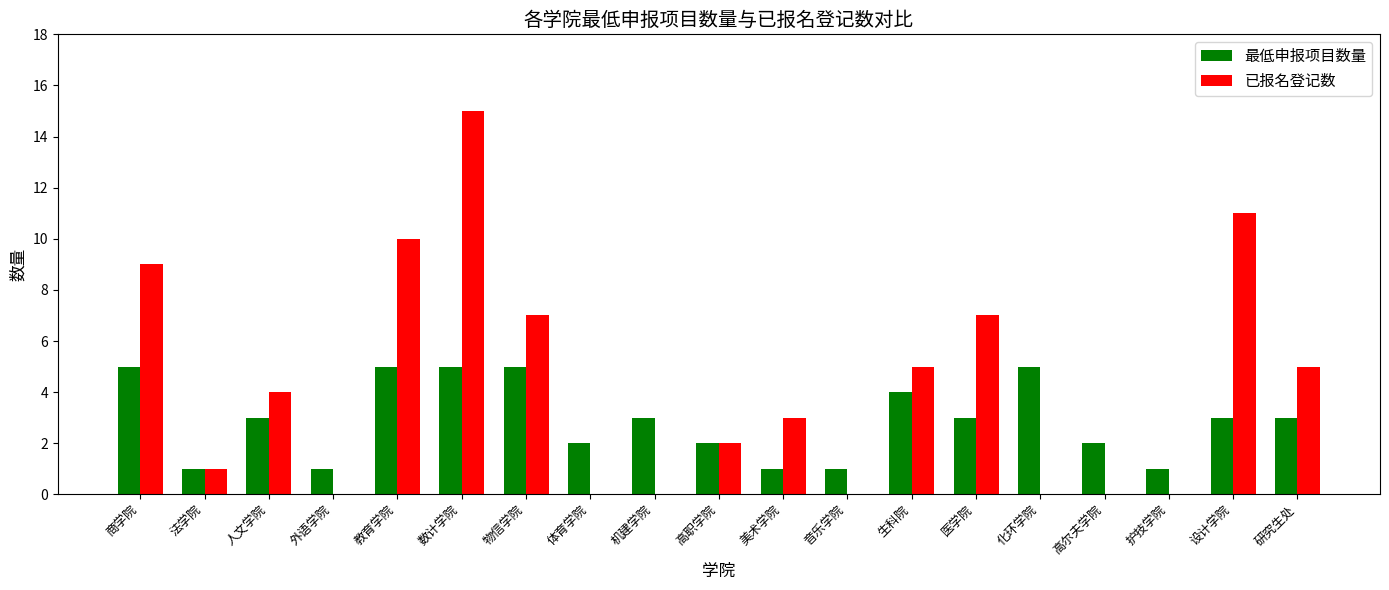

What is the maximum value for 最低申报项目数量?

5